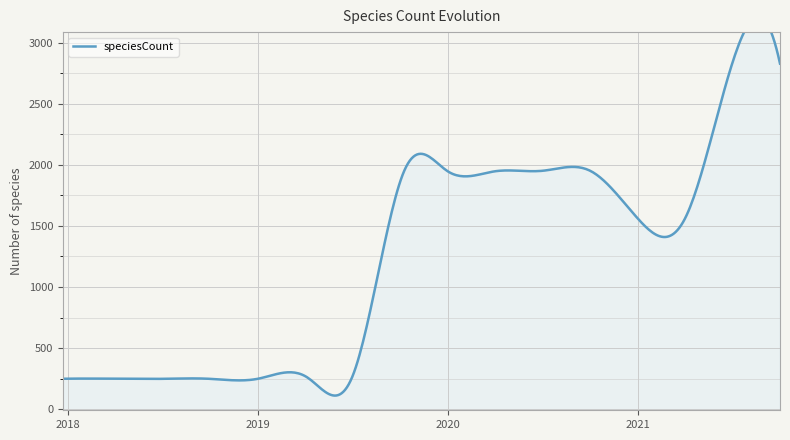

Rank the categories by value from highest to lowest.

2021-07-01, 2021-10-01, 2020-07-01, 2020-10-01, 2019-10-09, 2020-01-01, 2020-04-01, 2021-01-01, 2021-04-01, 2019-04-06, 2019-07-01, 2017-12-22, 2018-04-09, 2018-07-11, 2018-09-28, 2019-01-01